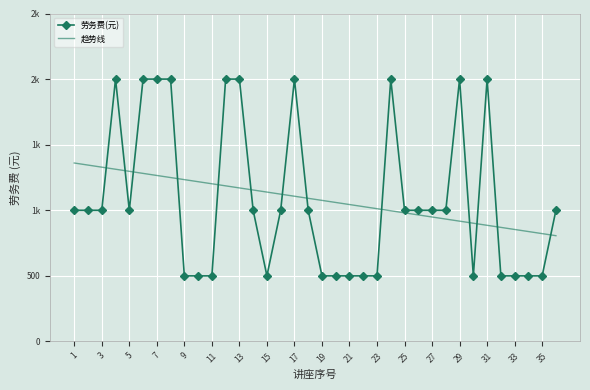

What is the highest value of the 趋势线 series?

1360.4